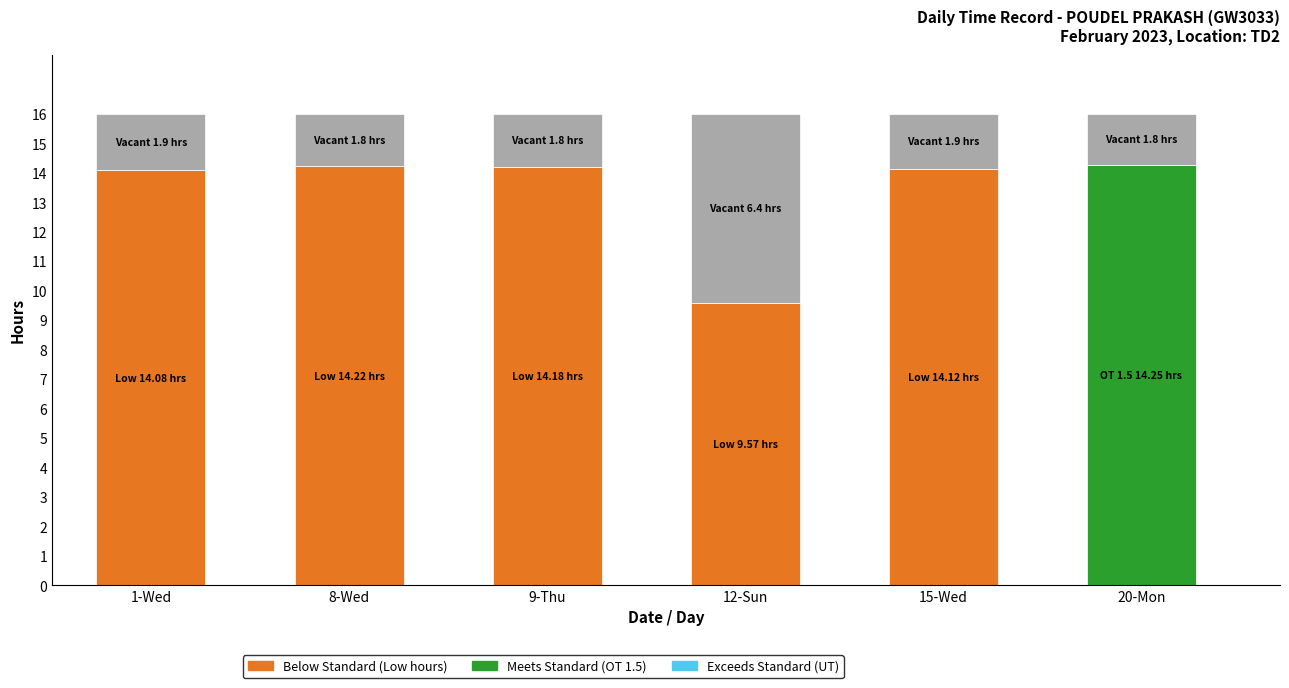

What is the total value across all series at 12-Sun?

16.0